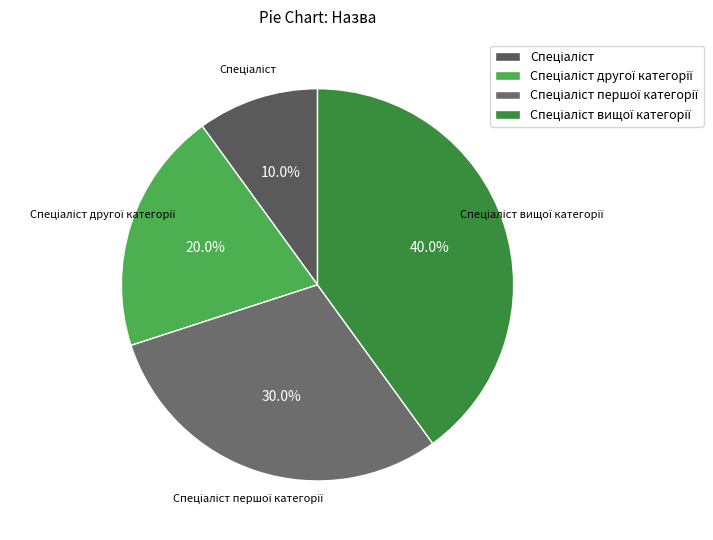

Is there a majority slice in this chart?

No